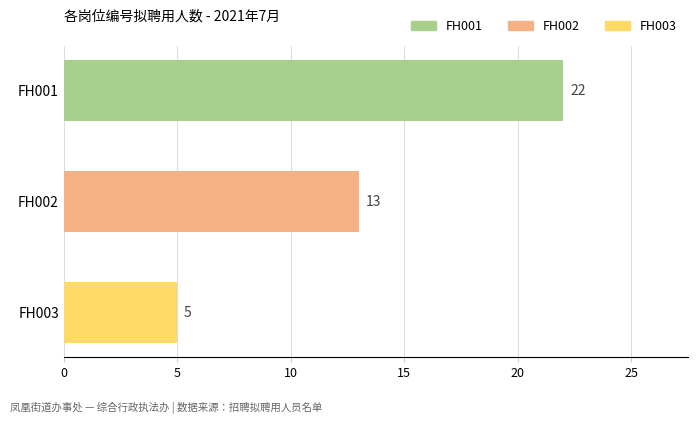

What is the sum of all values?

40